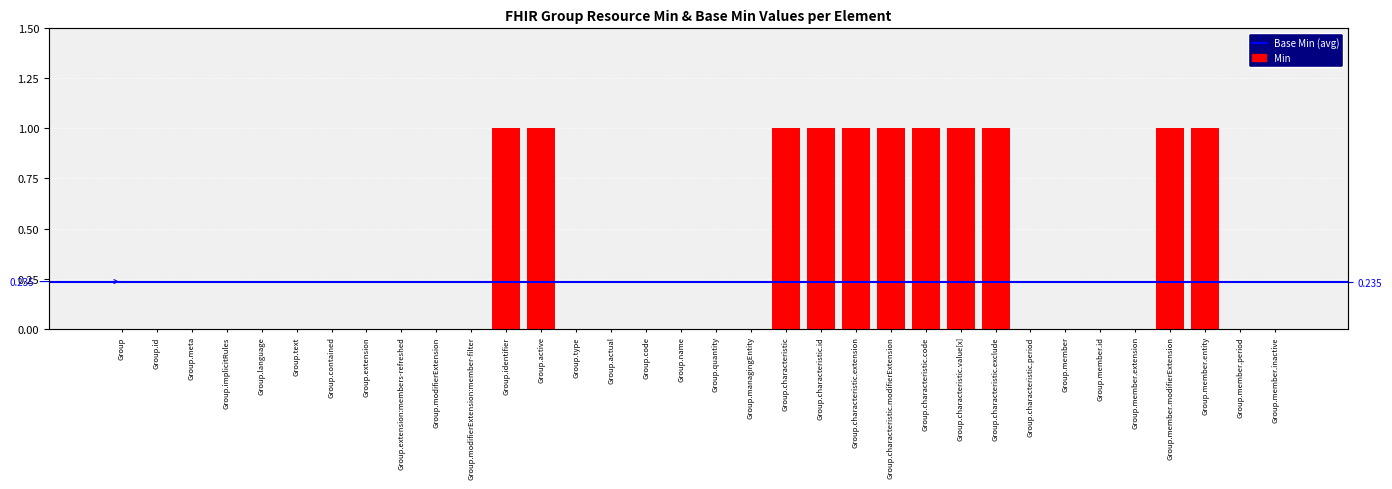

At which label is the value closest to 0?

Group